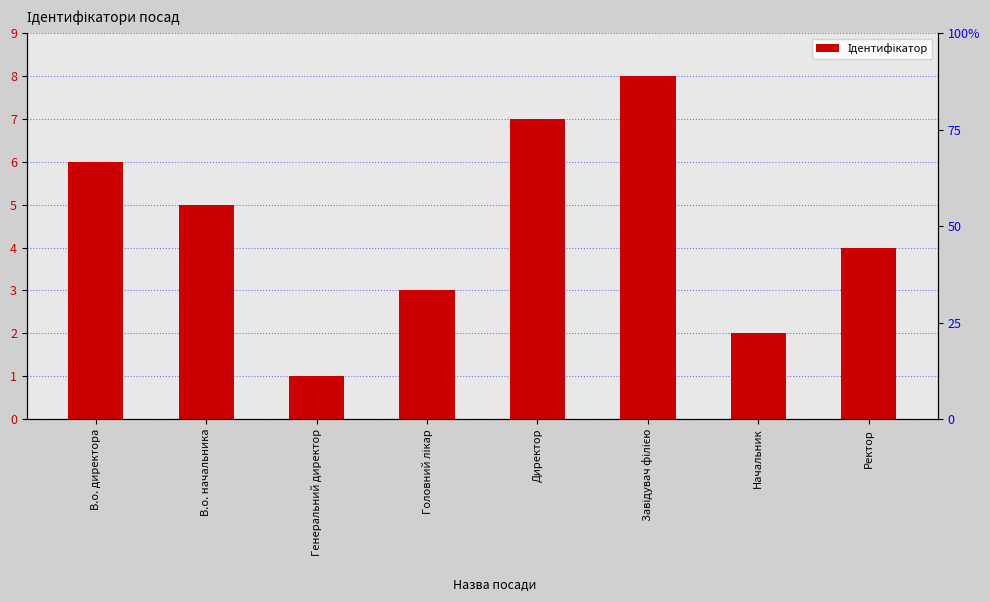

What is the change in value from Головний лікар to Директор?

+4